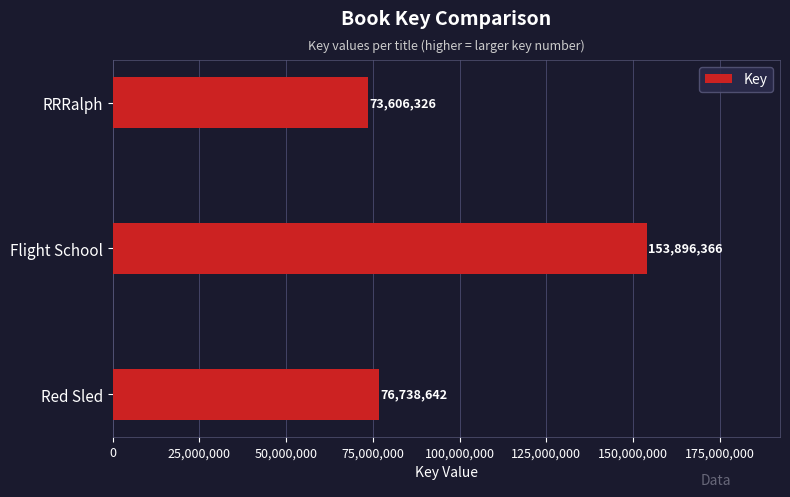

What value does the data have at Red Sled?

76738642